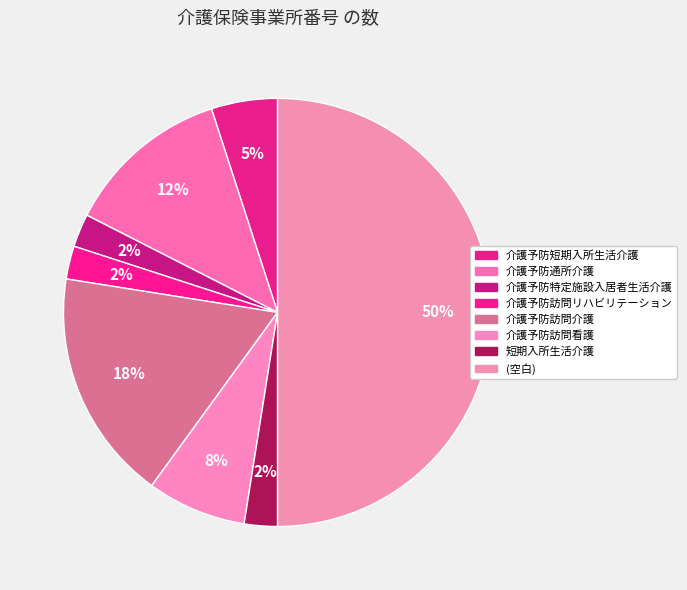

Is there a majority slice in this chart?

No